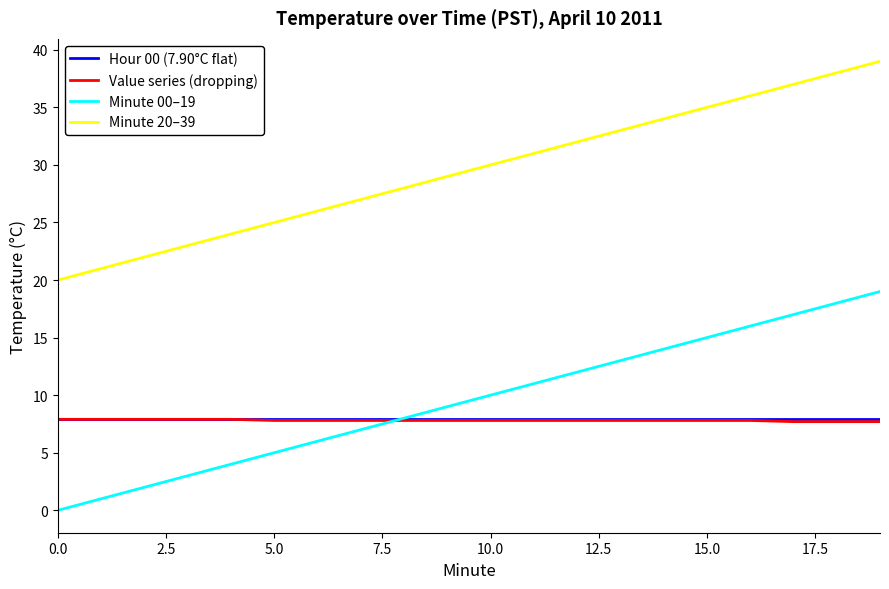

Which series has the largest total across all categories?

Minute 20–39